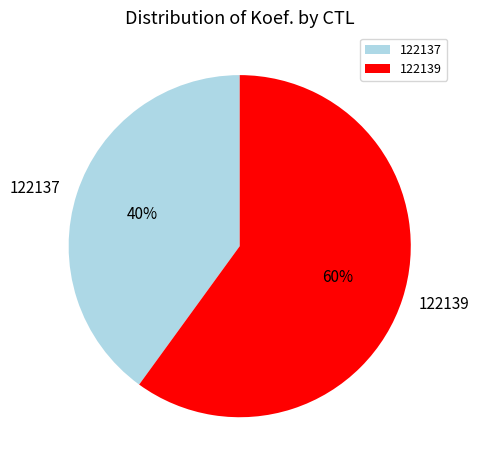

Is the sum of 122137 and 122139 greater than half?

Yes